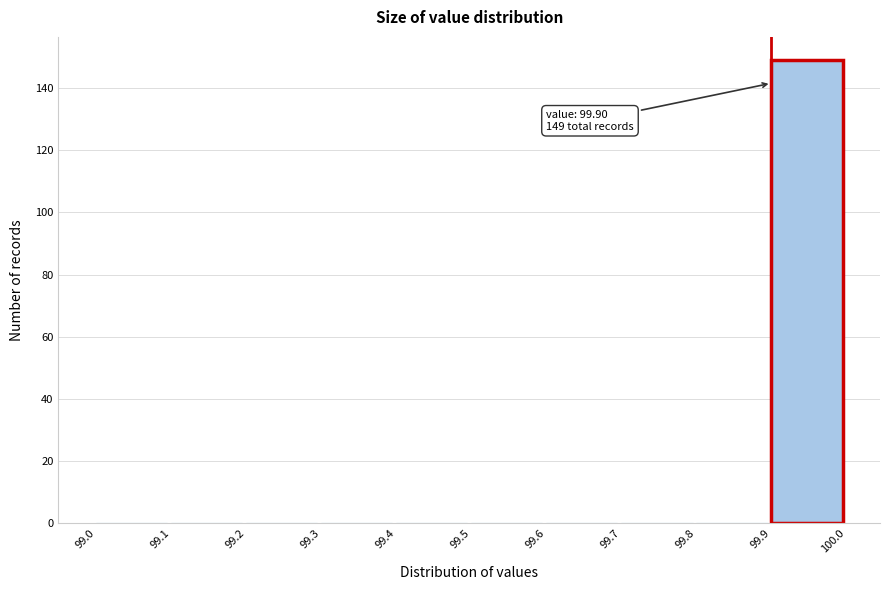

Which range on the x-axis has the tallest bar?

99.9 to 100.0